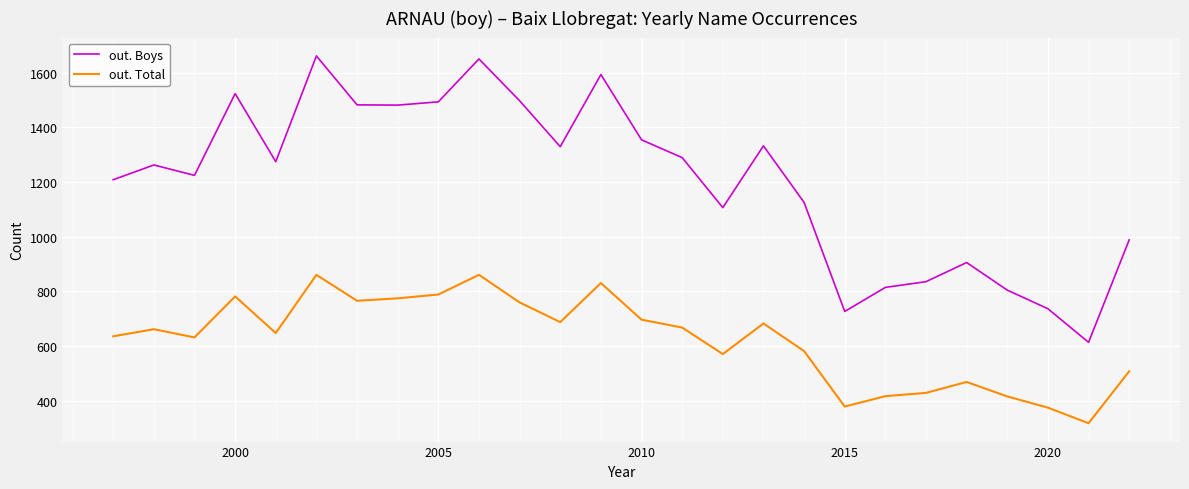

True or false: out. Total and out. Boys intersect in this chart.

False